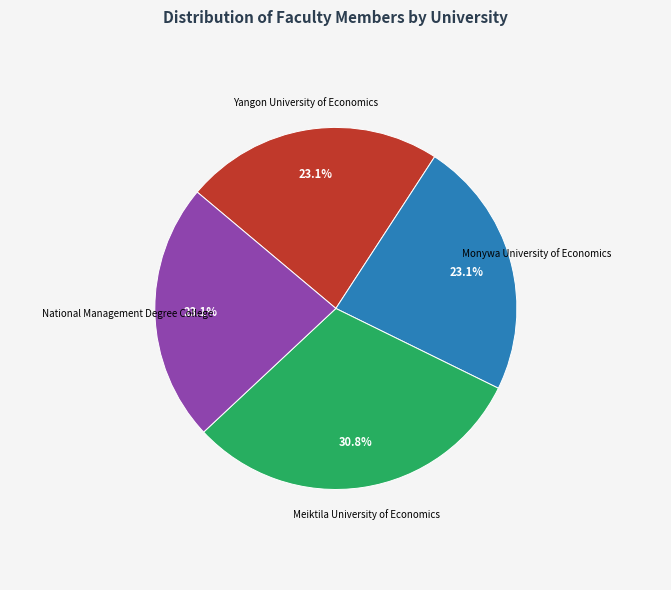

Which slice is the largest?

Meiktila University of Economics